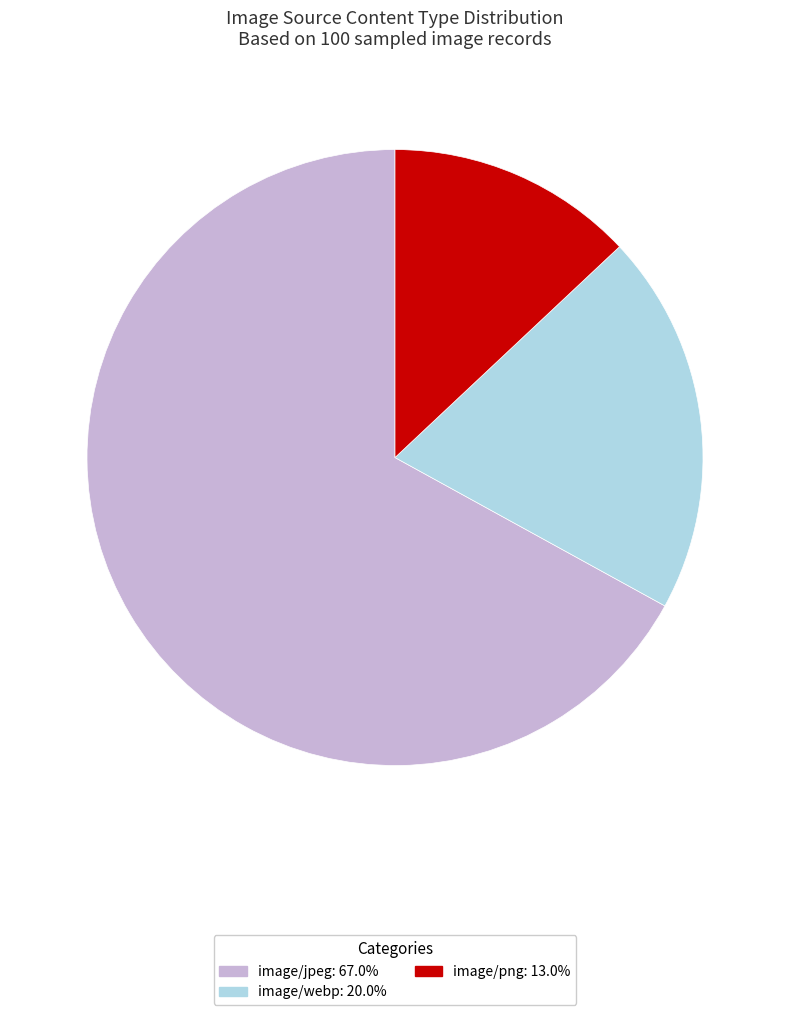

The image/webp slice represents 20% of the pie. True or false?

True